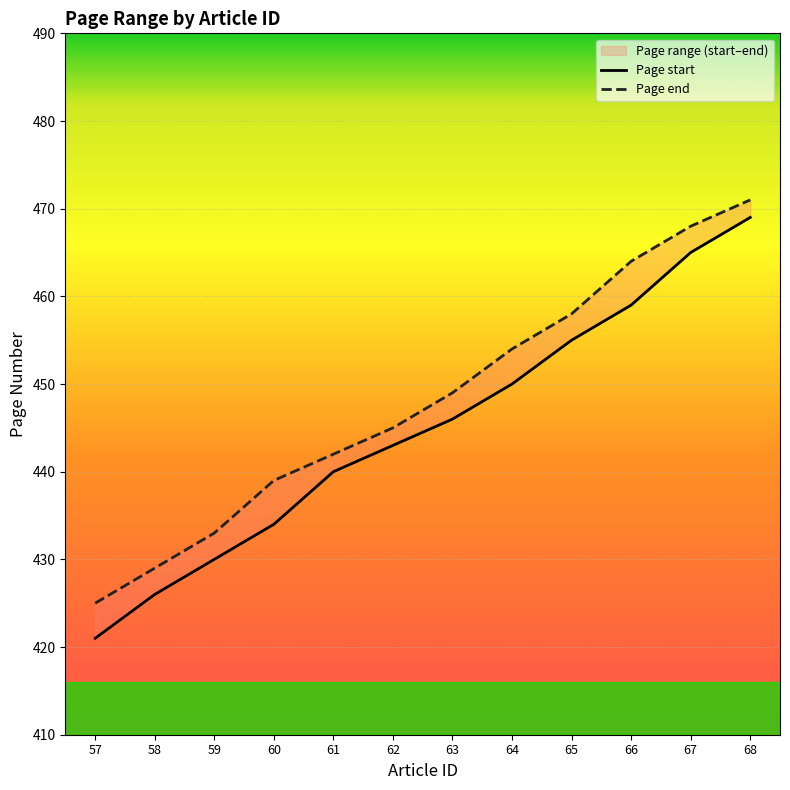

Rank the series by their average value, from highest to lowest.

Page end, Page start